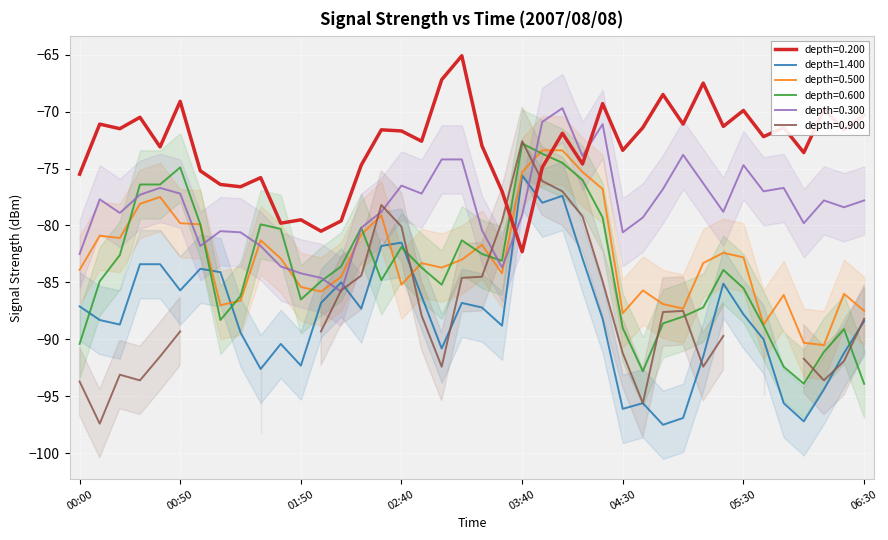

What is the minimum value for 0.500?

-90.5